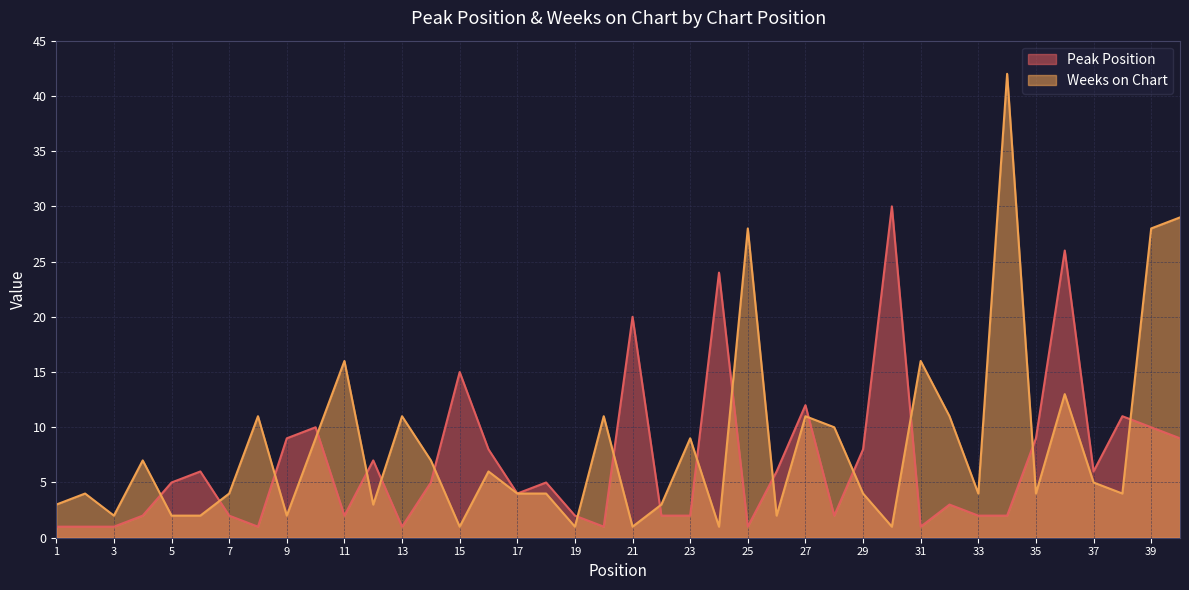

How many times do Weeks on Chart and Peak Position cross each other?

18